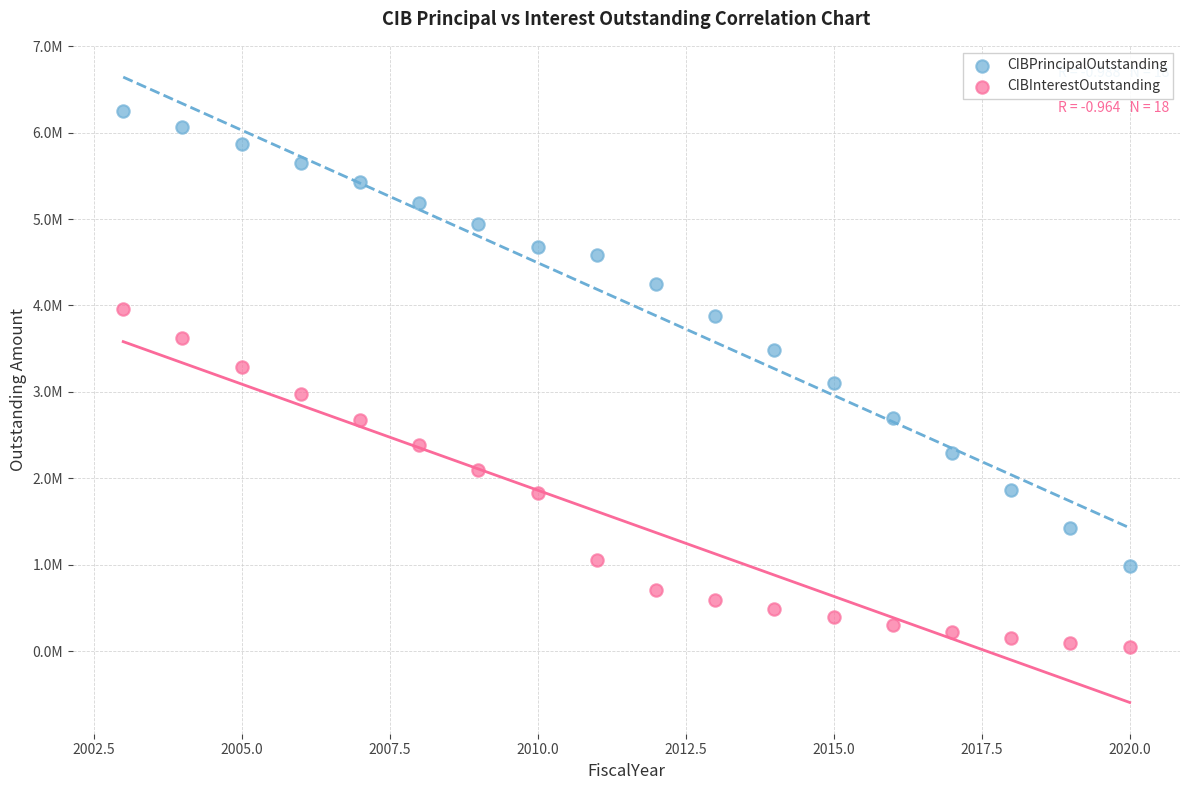

What are all the series names shown in the legend?

CIBPrincipalOutstanding, CIBInterestOutstanding